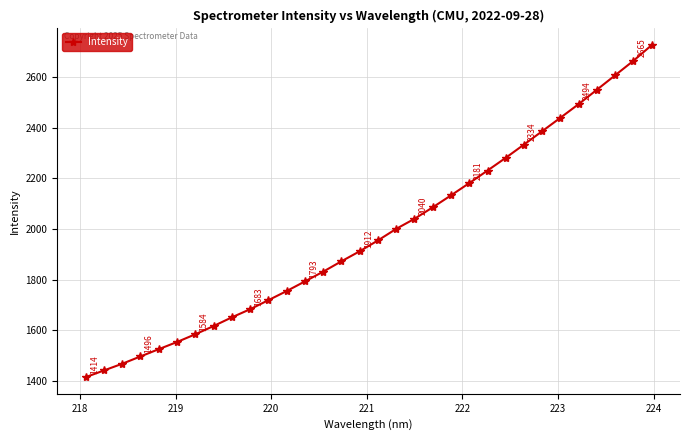

What is the difference between the second highest and minimum values?

1251.2